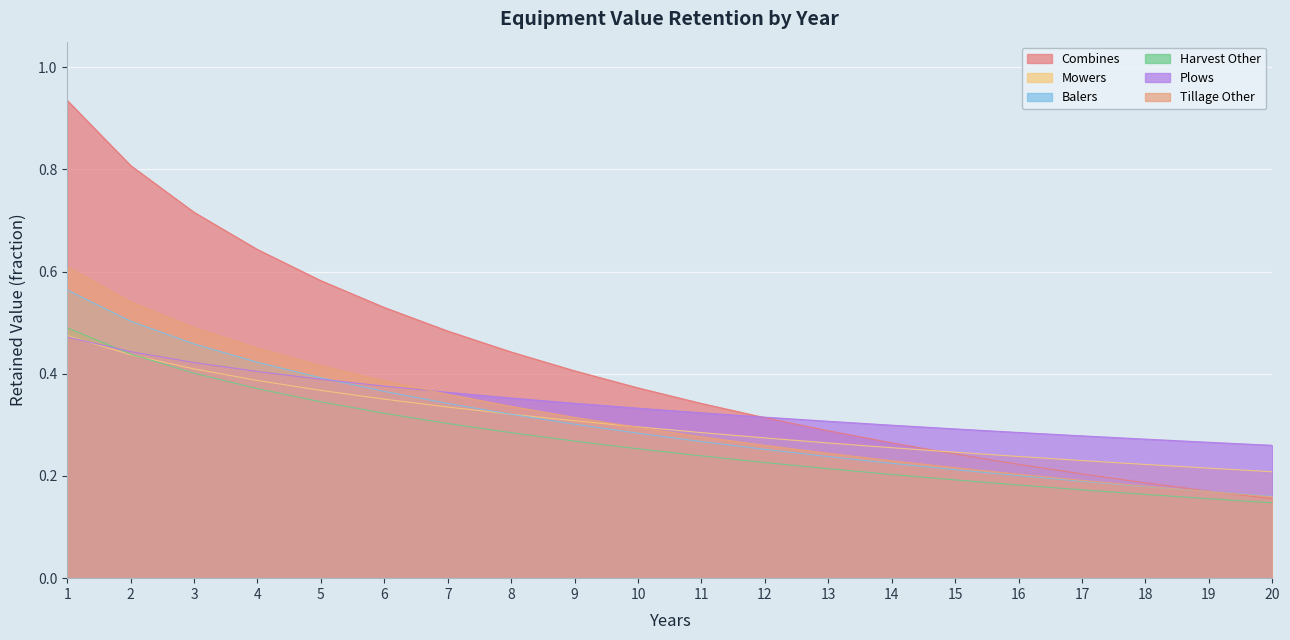

Reading left to right, transcribe all the data shown in this chart.

Combines: 1=0.9	2=0.8	3=0.7	4=0.6	5=0.6	6=0.5	7=0.5	8=0.4	9=0.4	10=0.4	11=0.3	12=0.3	13=0.3	14=0.3	15=0.2	16=0.2	17=0.2	18=0.2	19=0.2	20=0.2
Mowers: 1=0.5	2=0.4	3=0.4	4=0.4	5=0.4	6=0.4	7=0.3	8=0.3	9=0.3	10=0.3	11=0.3	12=0.3	13=0.3	14=0.3	15=0.2	16=0.2	17=0.2	18=0.2	19=0.2	20=0.2
Balers: 1=0.6	2=0.5	3=0.5	4=0.4	5=0.4	6=0.4	7=0.3	8=0.3	9=0.3	10=0.3	11=0.3	12=0.3	13=0.2	14=0.2	15=0.2	16=0.2	17=0.2	18=0.2	19=0.2	20=0.2
Harvest Other: 1=0.5	2=0.4	3=0.4	4=0.4	5=0.3	6=0.3	7=0.3	8=0.3	9=0.3	10=0.3	11=0.2	12=0.2	13=0.2	14=0.2	15=0.2	16=0.2	17=0.2	18=0.2	19=0.2	20=0.1
Plows: 1=0.5	2=0.4	3=0.4	4=0.4	5=0.4	6=0.4	7=0.4	8=0.4	9=0.3	10=0.3	11=0.3	12=0.3	13=0.3	14=0.3	15=0.3	16=0.3	17=0.3	18=0.3	19=0.3	20=0.3
Tillage Other: 1=0.6	2=0.5	3=0.5	4=0.5	5=0.4	6=0.4	7=0.4	8=0.3	9=0.3	10=0.3	11=0.3	12=0.3	13=0.2	14=0.2	15=0.2	16=0.2	17=0.2	18=0.2	19=0.2	20=0.2